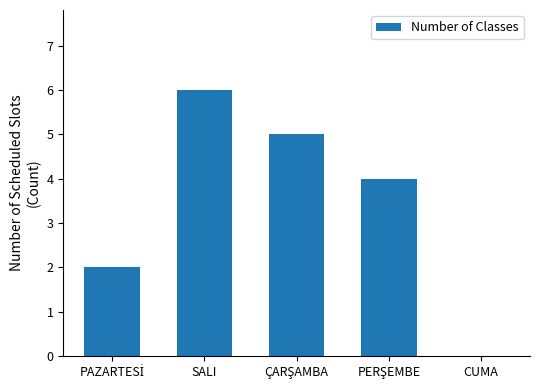

What is the maximum value shown in the chart?

6